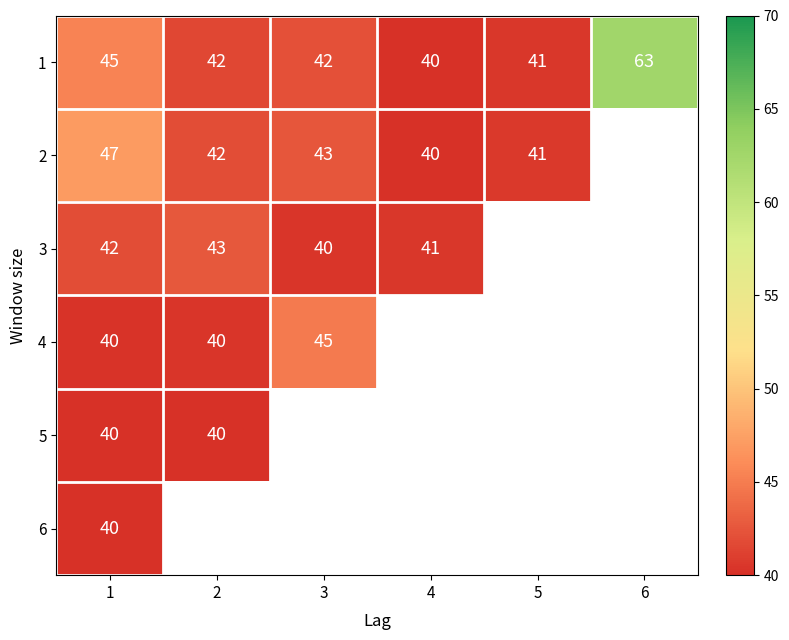

List the series in order of their peak value, lowest first.

6, 5, 4, 1, 3, 2